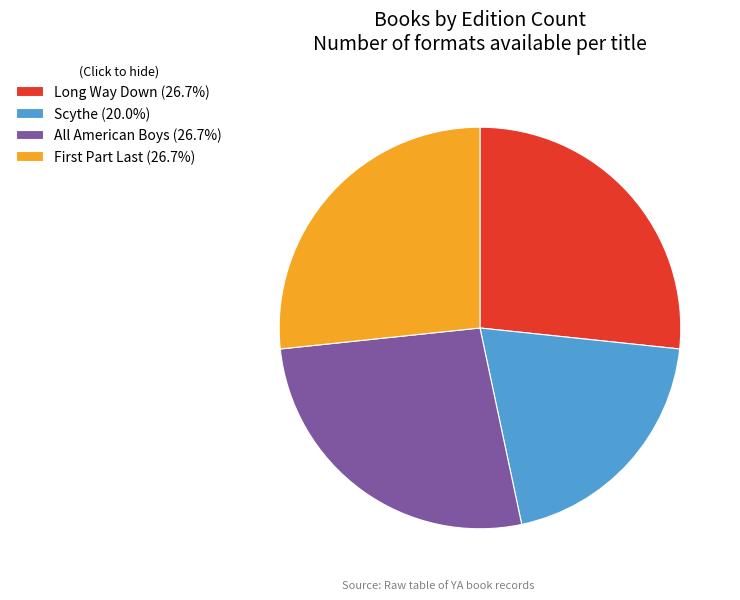

Does Long Way Down represent more than half of the total?

No